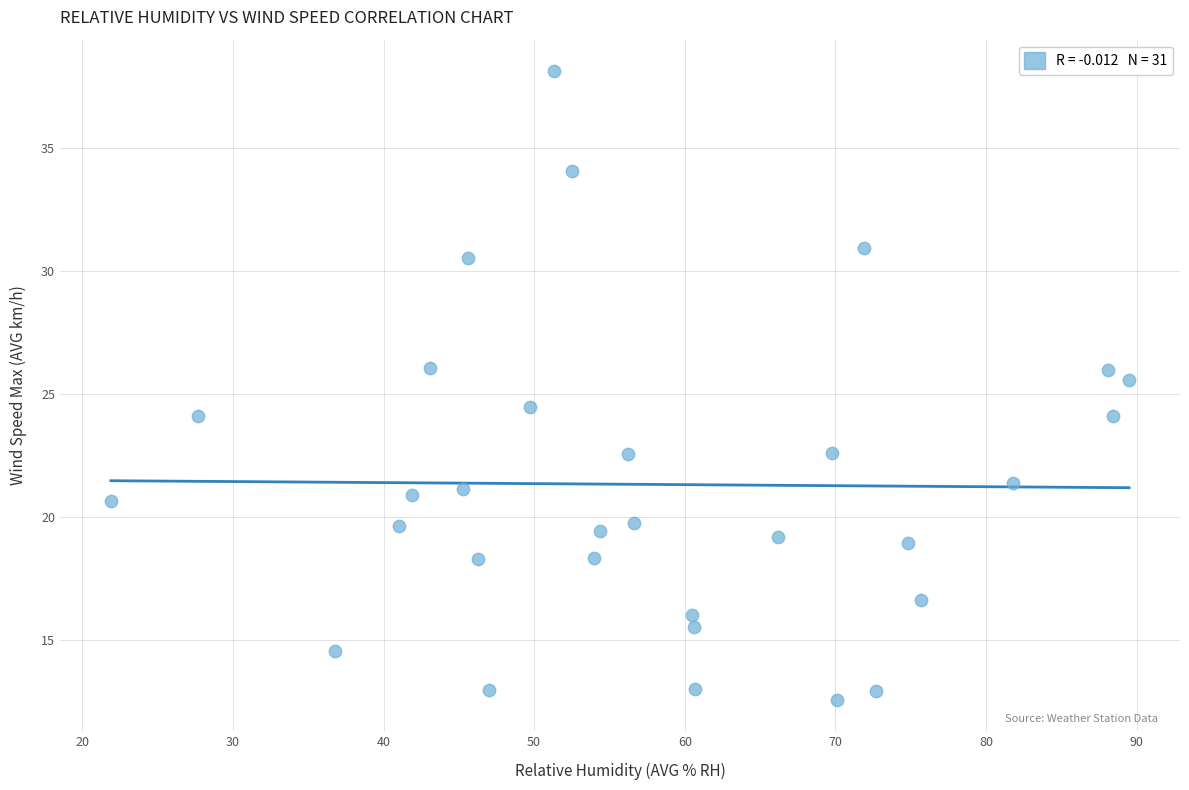

What is the range of X values (max minus min)?

67.6